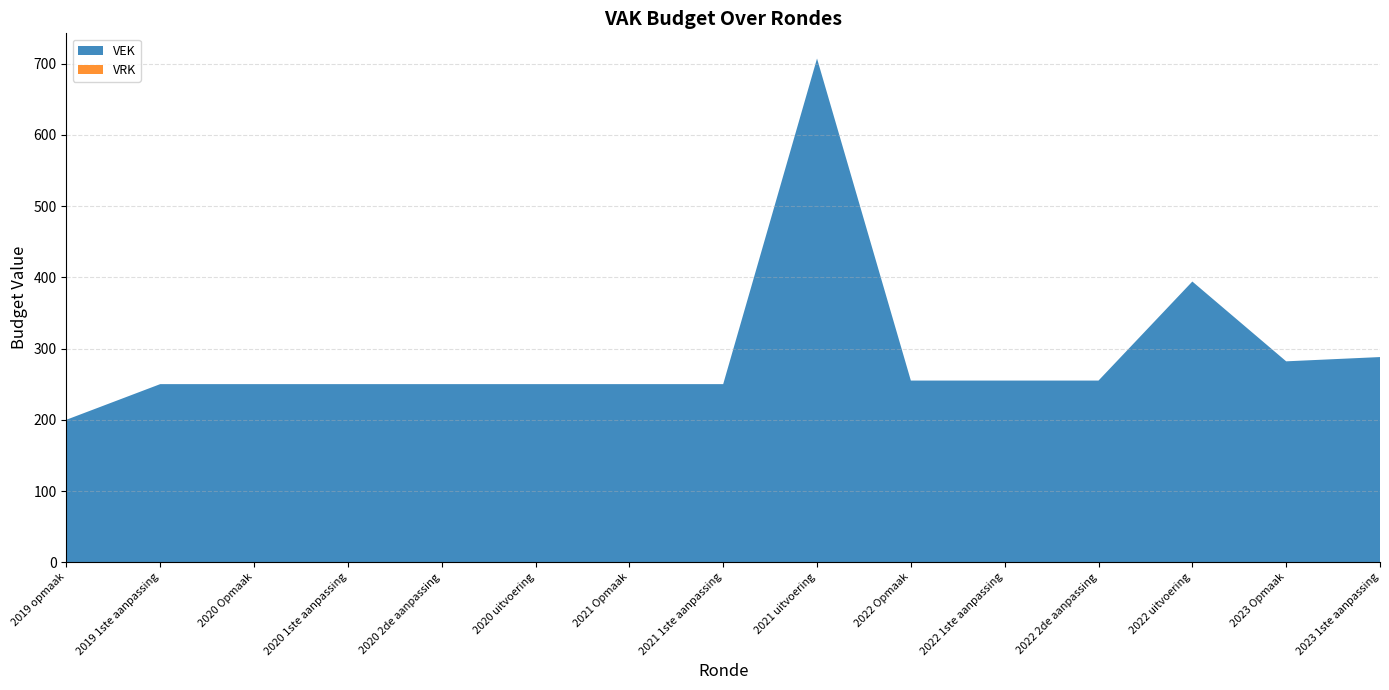

Reading left to right, transcribe all the data shown in this chart.

VEK: 200	250	250	250	250	250	250	250	707	255	255	255	394	282	288
VRK: 0	0	0	0	0	0	0	0	0	0	0	0	0	0	0